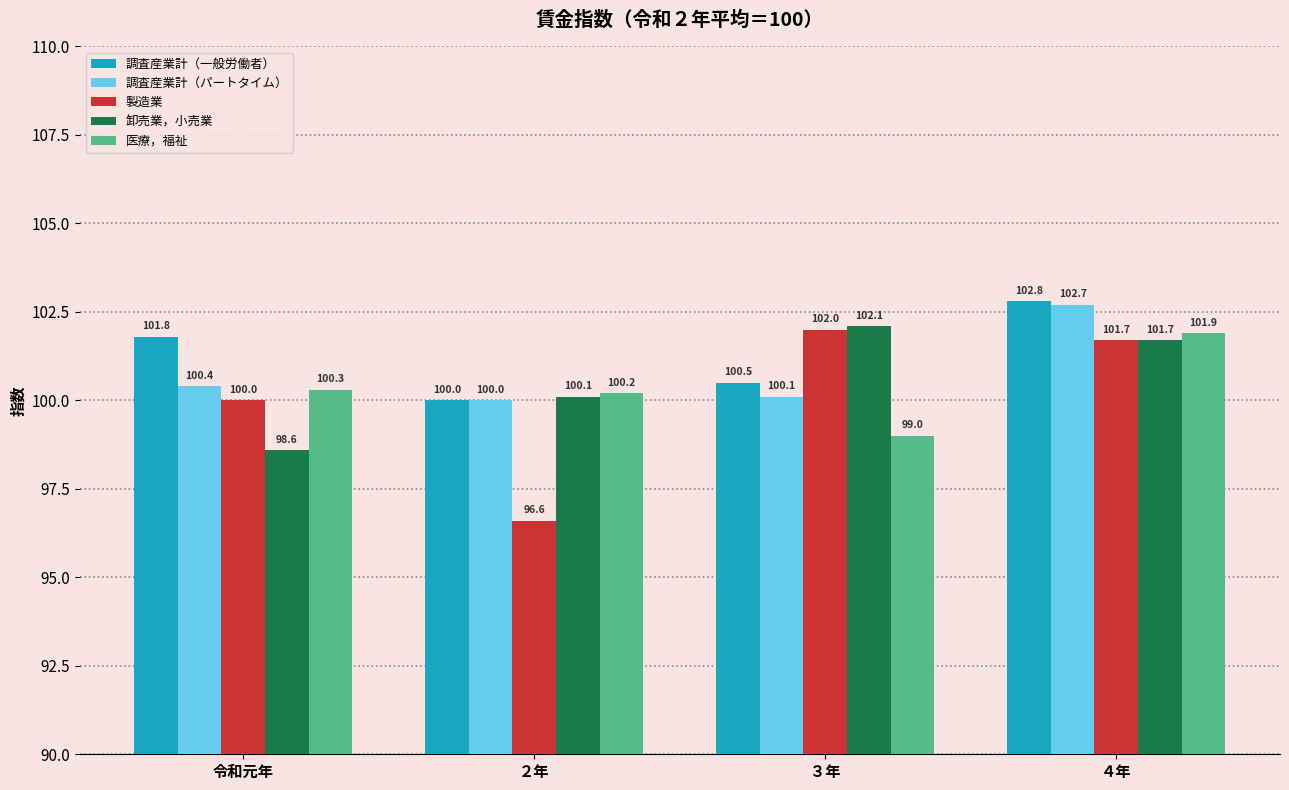

What is the greatest value displayed?

102.8